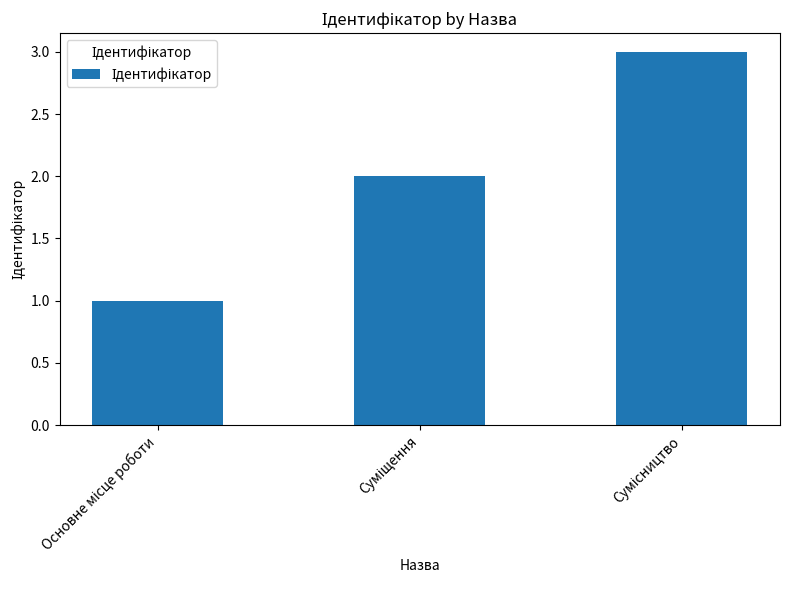

What is the maximum value shown in the chart?

3